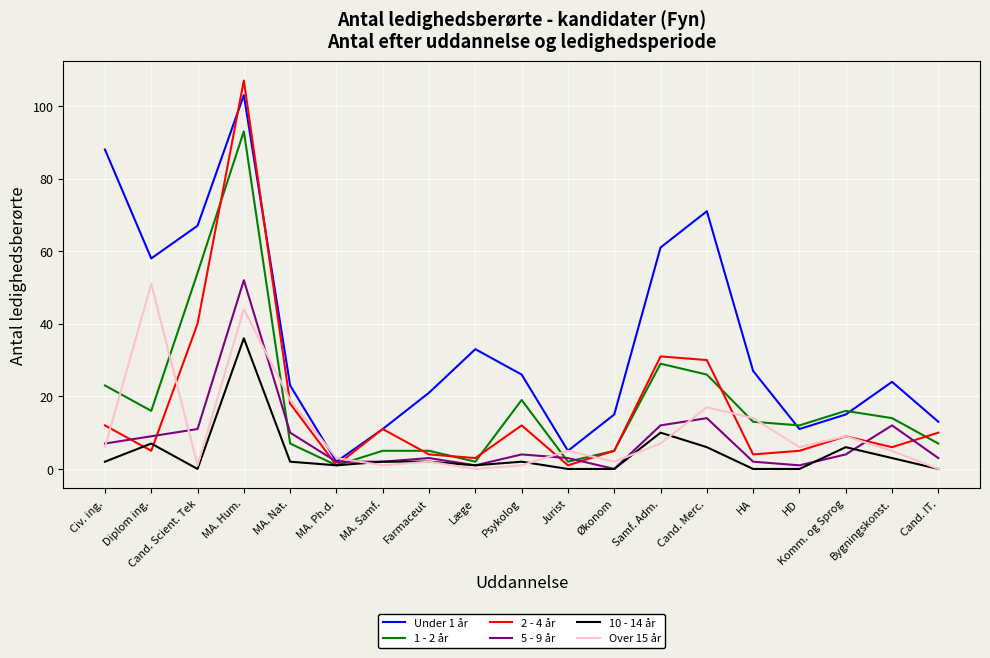

At how many categories does at least one series exceed 87?

2